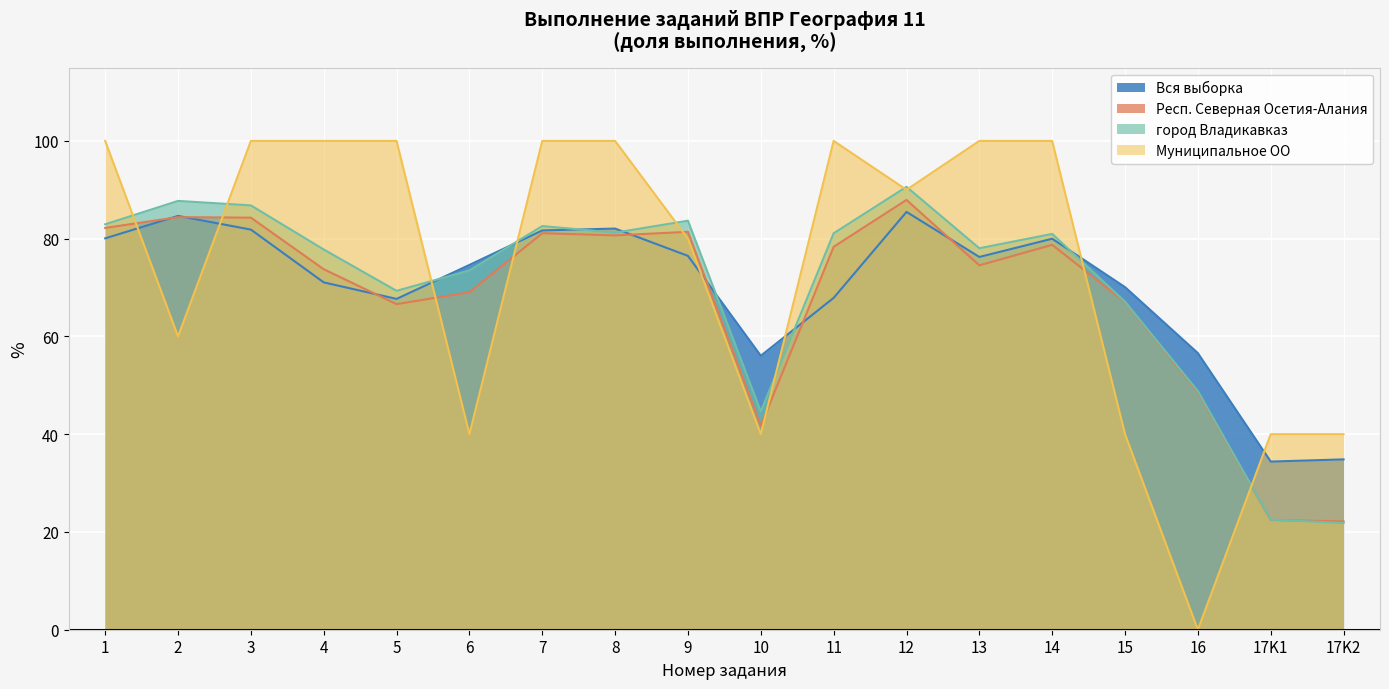

Reading left to right, extract all data points from this chart.

Вся выборка: 80.1	84.7	81.9	71.1	67.7	74.6	81.7	82.1	76.5	56.0	67.9	85.5	76.3	80.0	70.1	56.6	34.4	34.9
Респ. Северная Осетия-Алания: 82.2	84.4	84.3	73.8	66.6	69.0	81.1	80.7	81.4	41.7	78.3	87.9	74.5	78.7	67.0	48.6	22.4	22.2
город Владикавказ: 82.9	87.7	86.8	77.8	69.3	73.5	82.6	81.2	83.7	44.7	81.1	90.6	78.0	81.0	67.1	48.8	22.5	21.8
Муниципальное ОО: 100.0	60.0	100.0	100.0	100.0	40.0	100.0	100.0	80.0	40.0	100.0	90.0	100.0	100.0	40.0	0.0	40.0	40.0